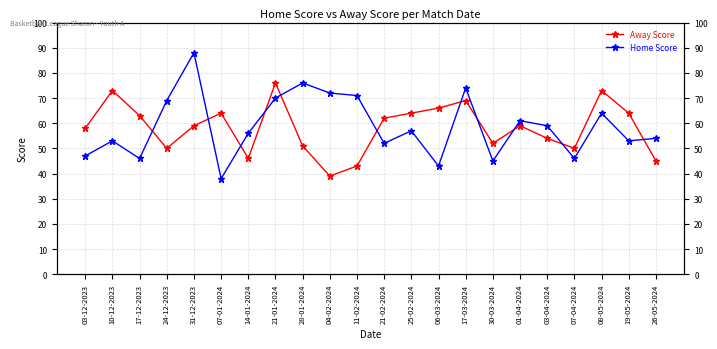

At which category does the chart reach its peak across all series?

31-12-2023